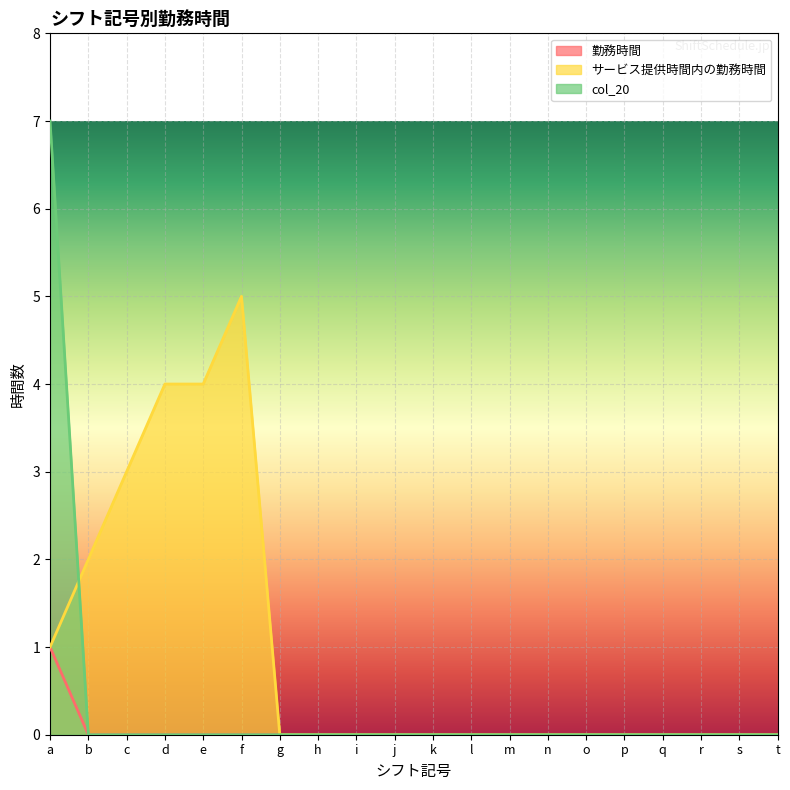

Count the number of categories in the chart.

20